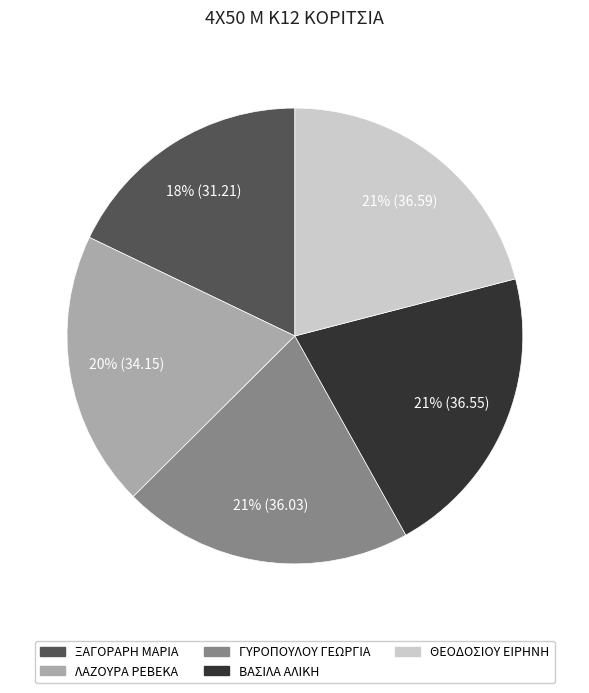

Does ΛΑΖΟΥΡΑ ΡΕΒΕΚΑ represent more than half of the total?

No